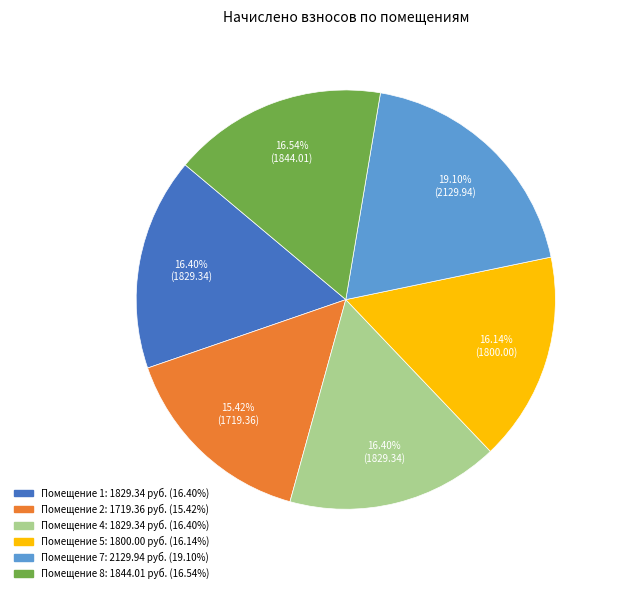

Is there any slice that represents more than half of the pie?

No